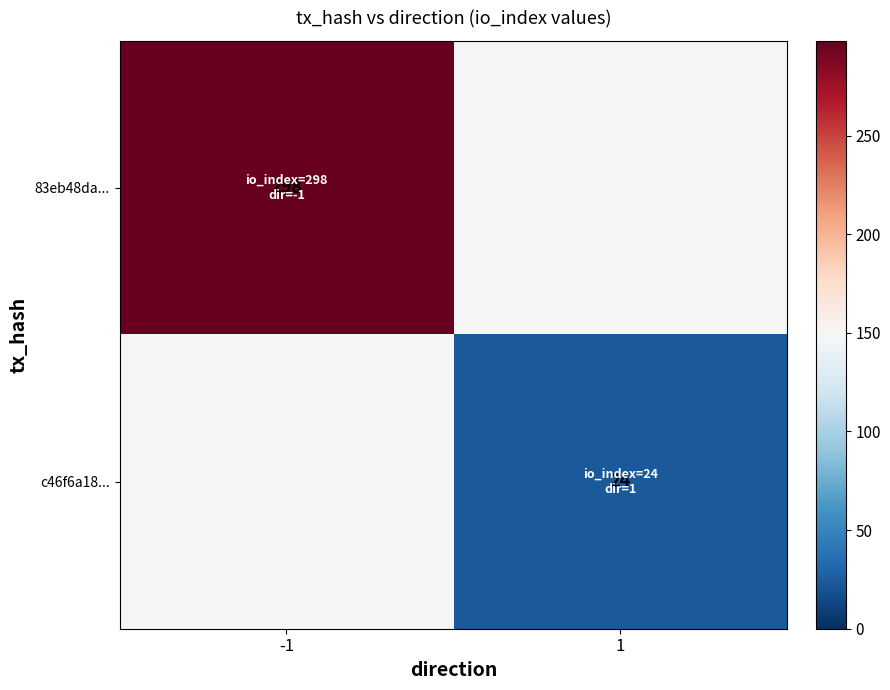

Which category has the highest value across all series?

-1